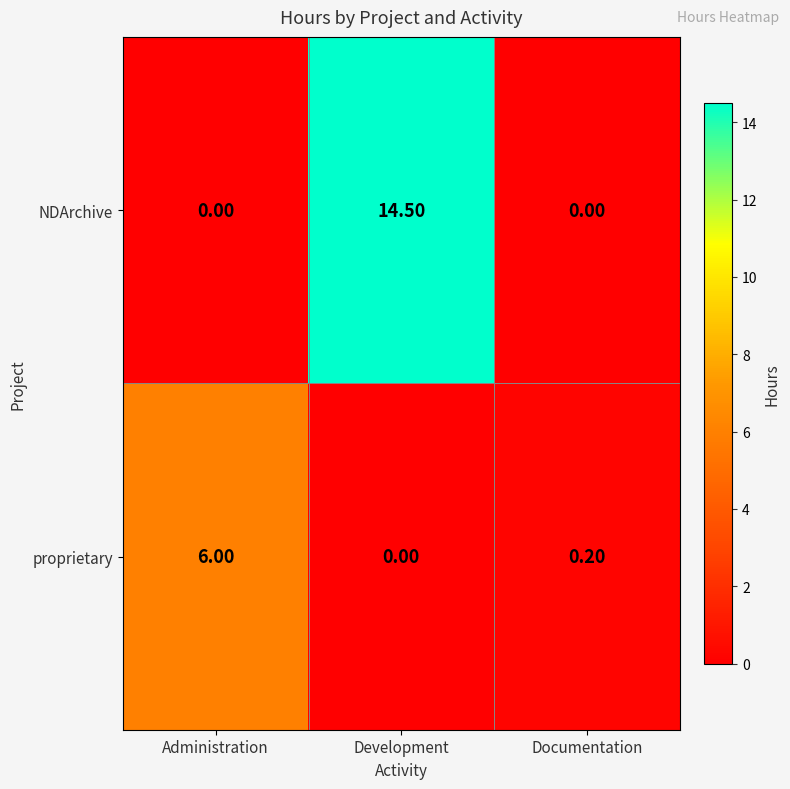

Rank the series at Administration from highest to lowest value.

proprietary, NDArchive